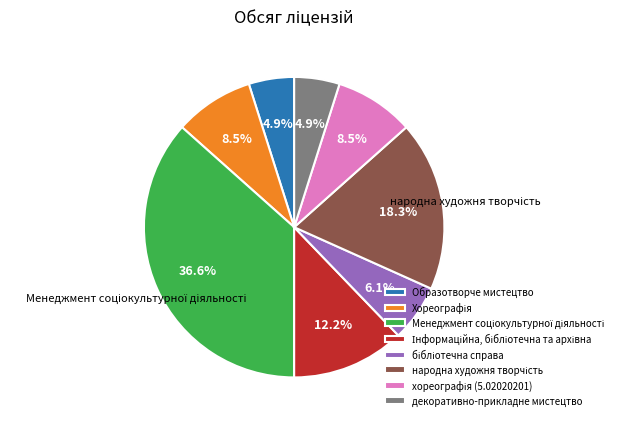

What portion of the pie excludes декоративно-прикладне мистецтво?

95.1%